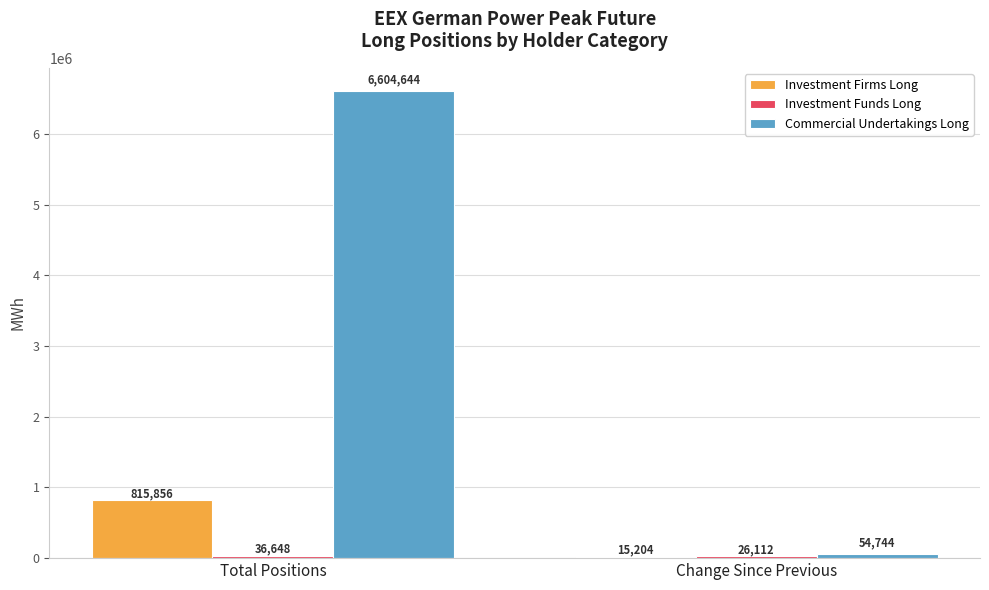

How many series are shown in this chart?

3